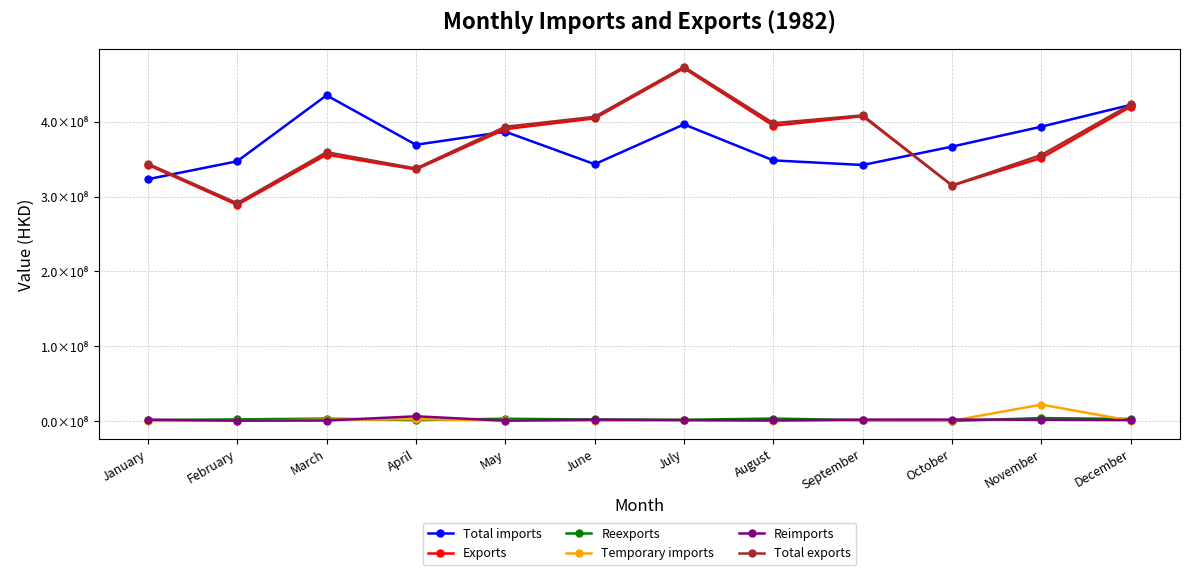

Is the value of Reexports at March greater than the value of Total imports at July?

No